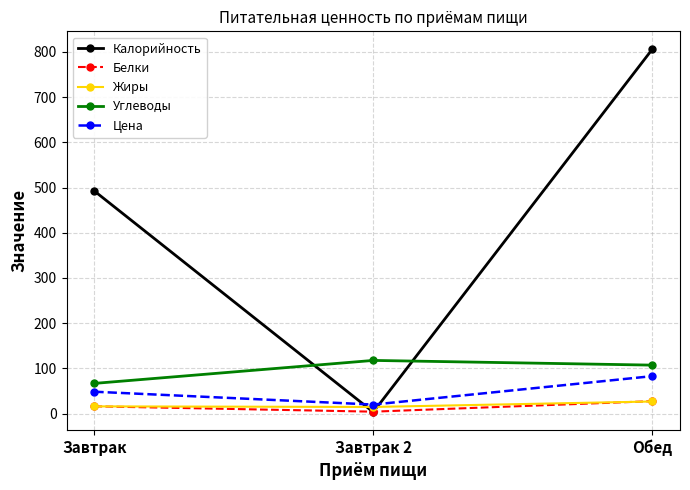

At how many categories does at least one series exceed 19?

3